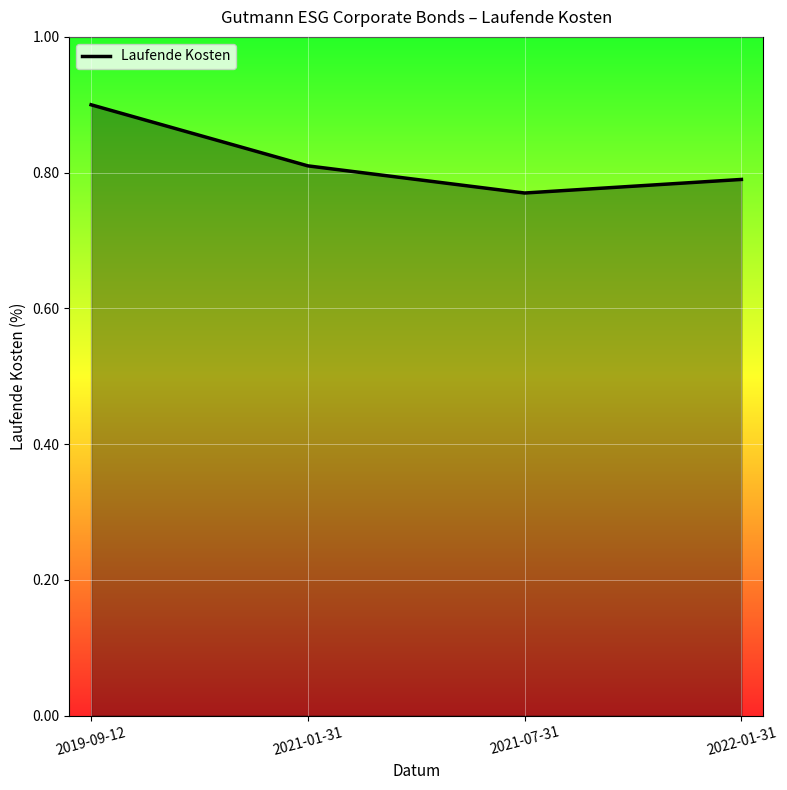

Does the chart display data point markers on the line(s)?

No